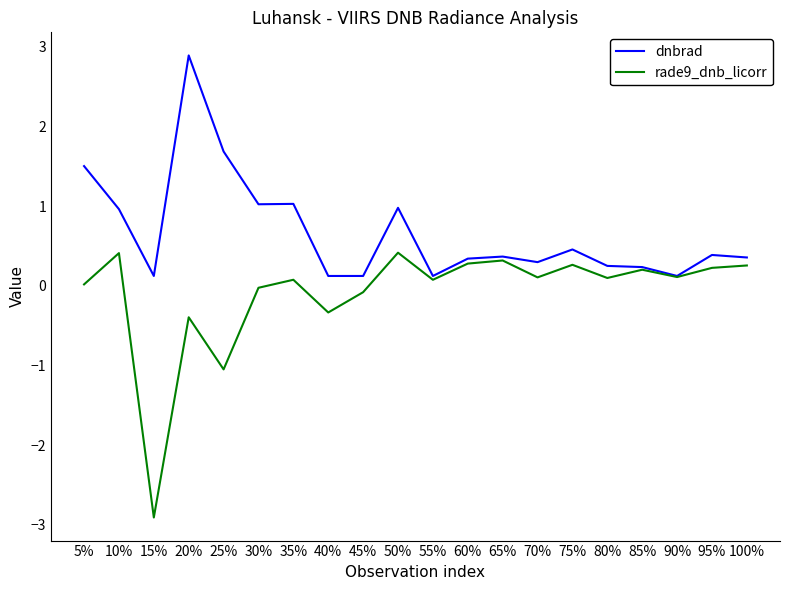

What is the difference between the maximum and minimum values in the rade9_dnb_licorr series?

3.3